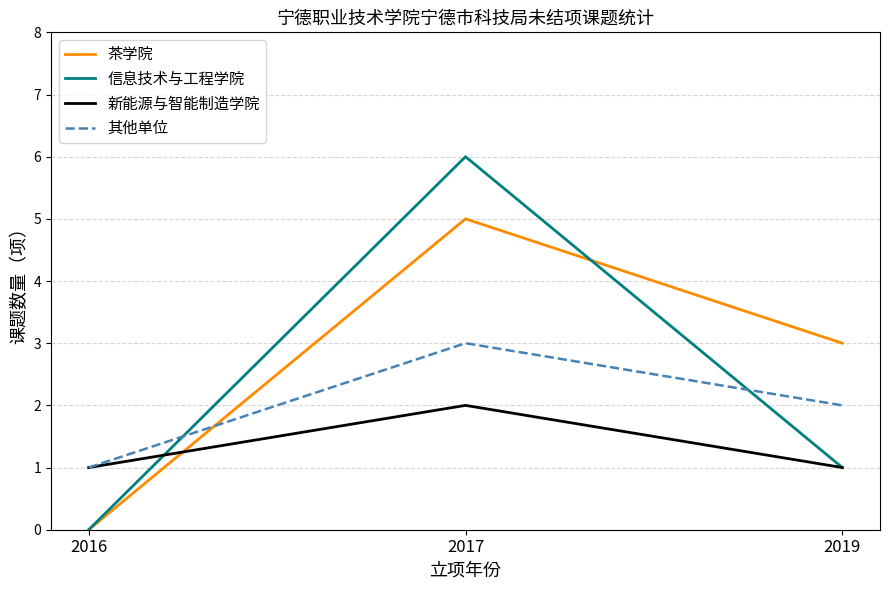

What is the spread (max minus min) of values at 2017?

4